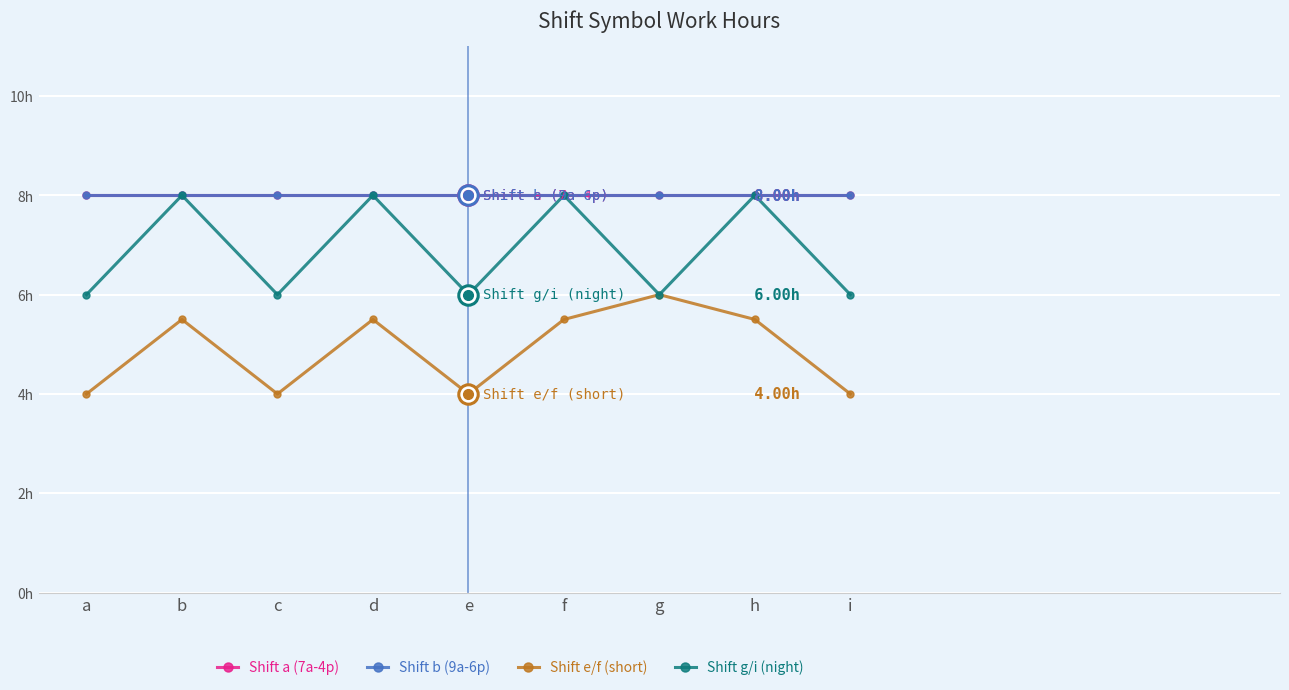

Does the chart display data point markers on the line(s)?

Yes